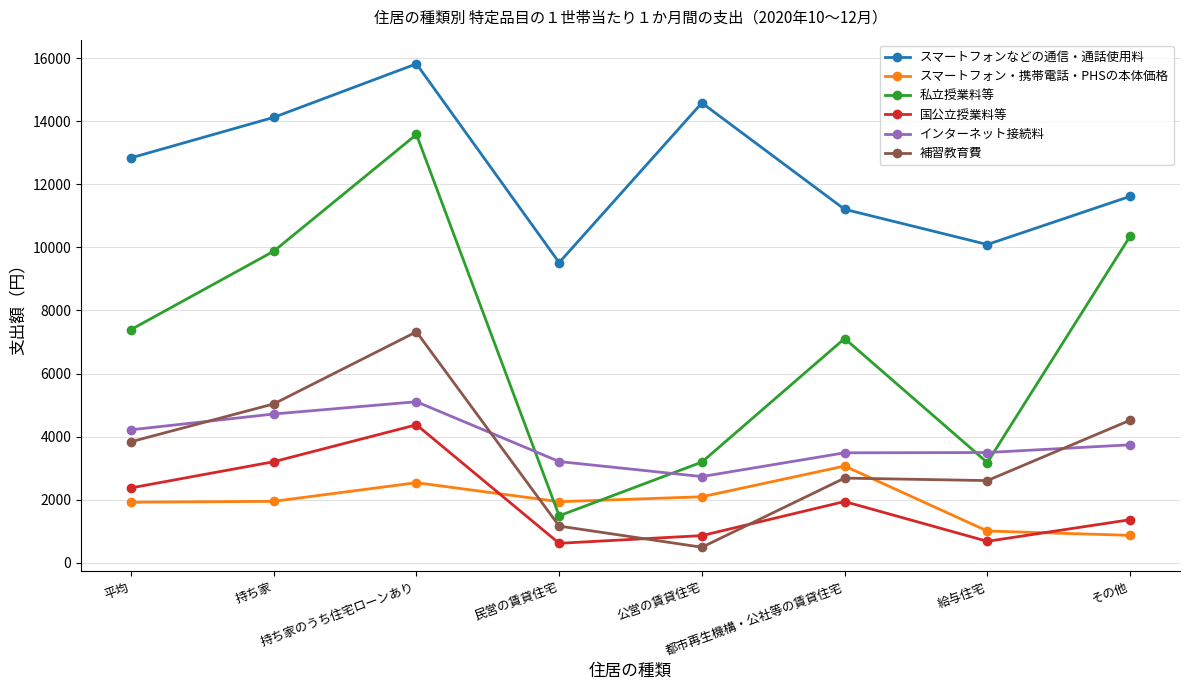

What is the difference between the maximum and minimum values in the 補習教育費 series?

6832